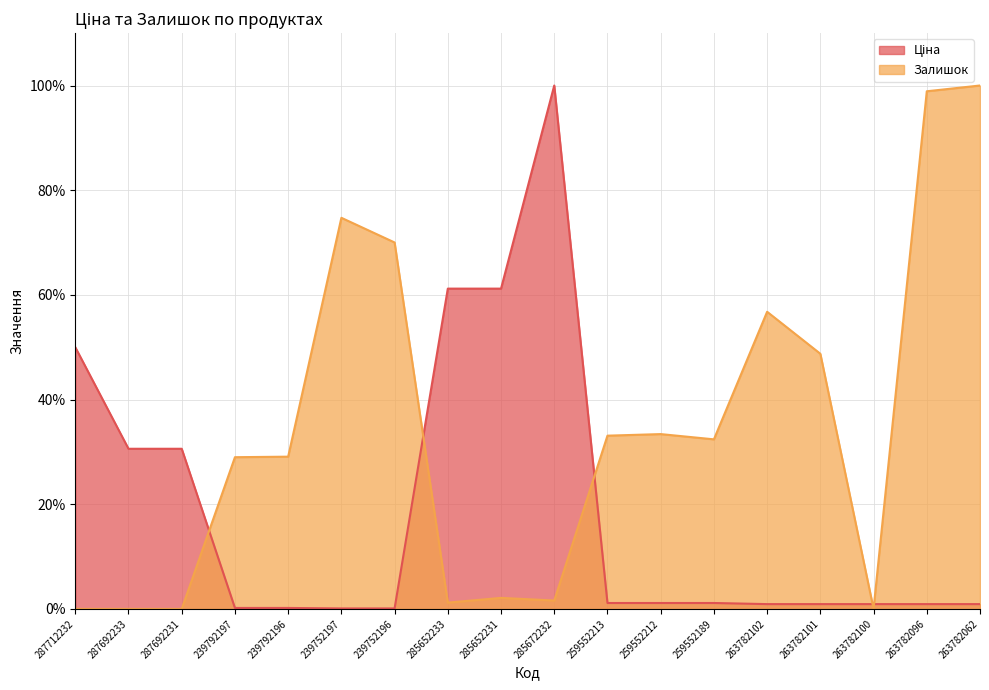

Where is Залишок (line) nearest to the value 50?

263782101